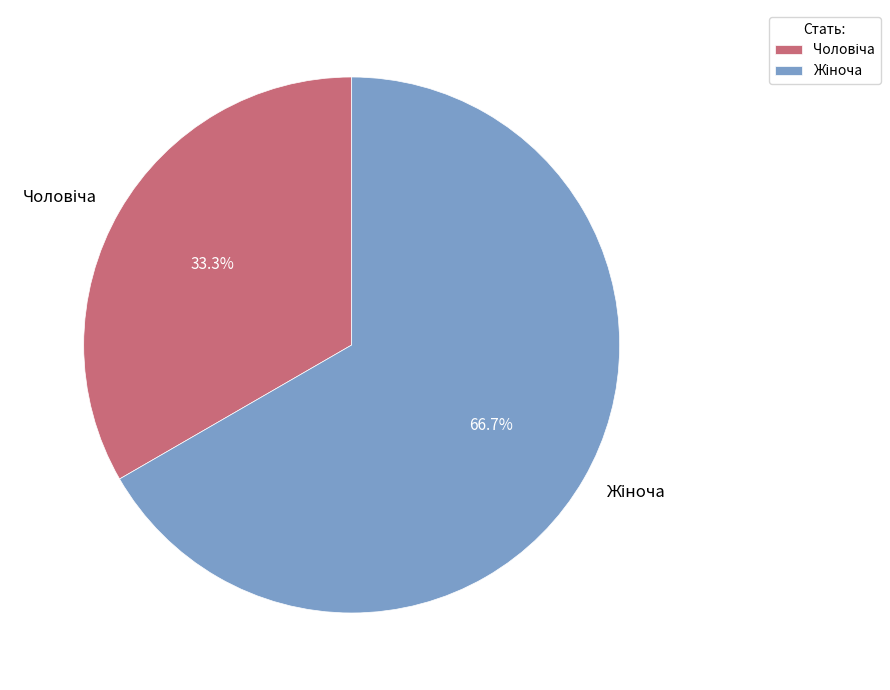

Is there a majority slice in this chart?

Yes